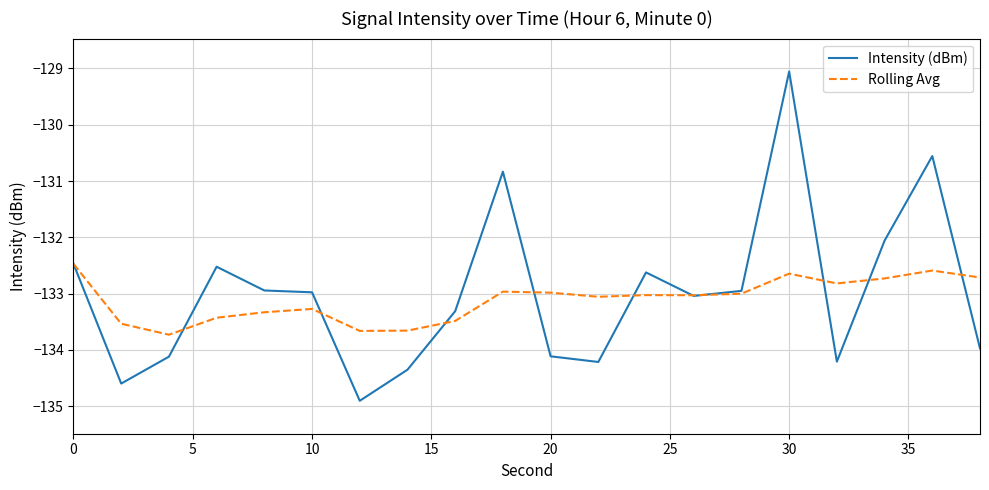

Which series has the largest range (max minus min)?

Intensity (dBm)